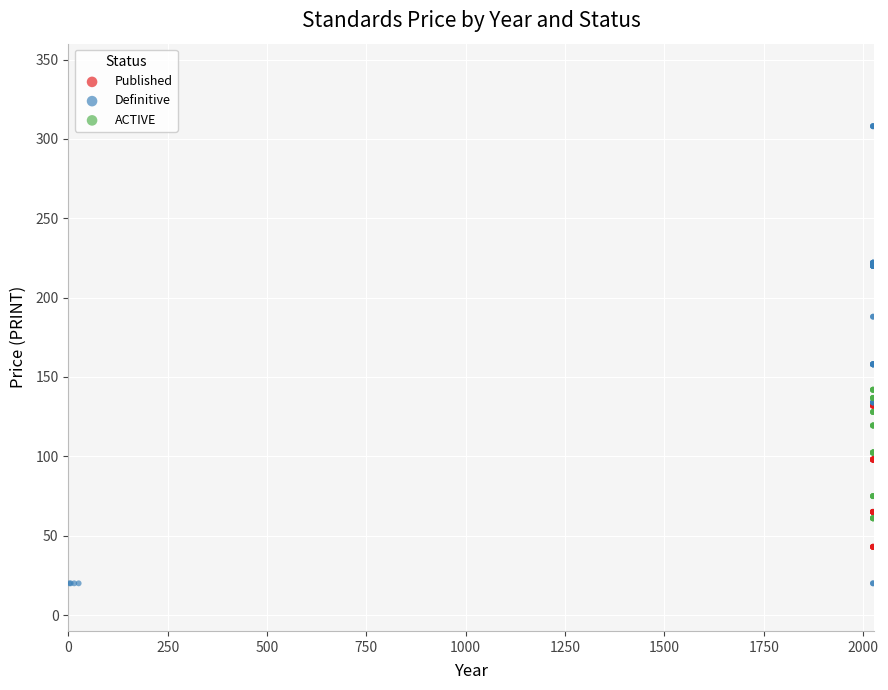

What are all the series names shown in the legend?

Published, Definitive, ACTIVE